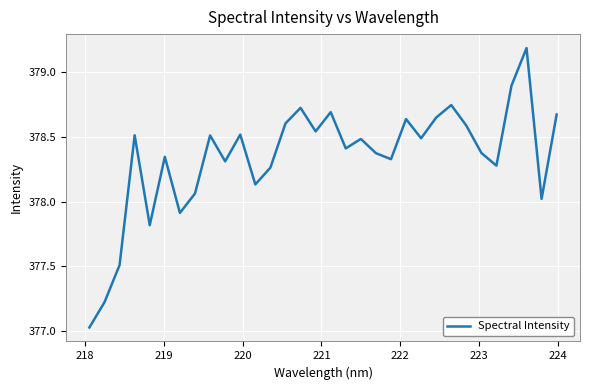

What is the maximum value shown in the chart?

379.2